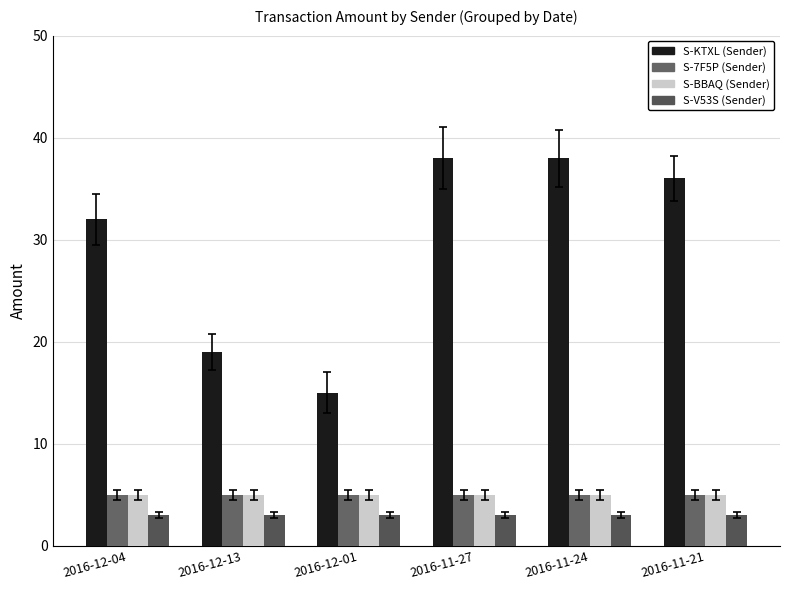

Which label corresponds to the largest value in the chart?

2016-11-27